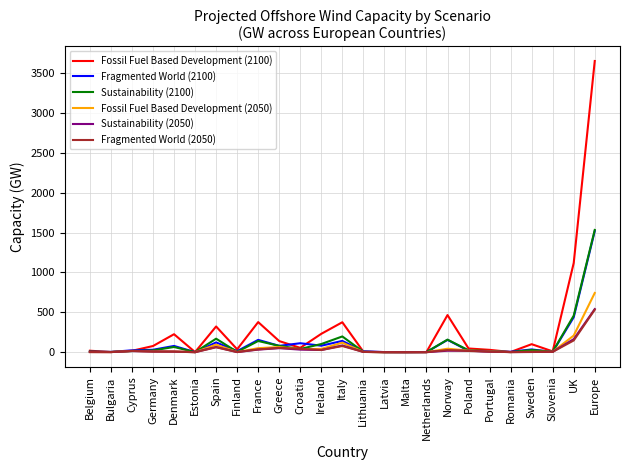

What position from the left is Cyprus?

3